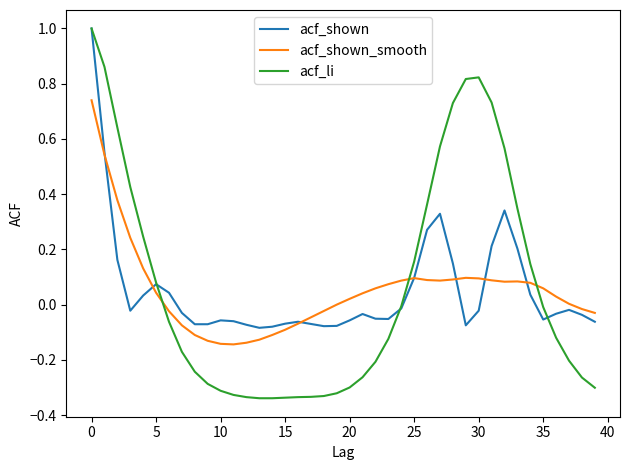

Which series has the largest range (max minus min)?

acf_li